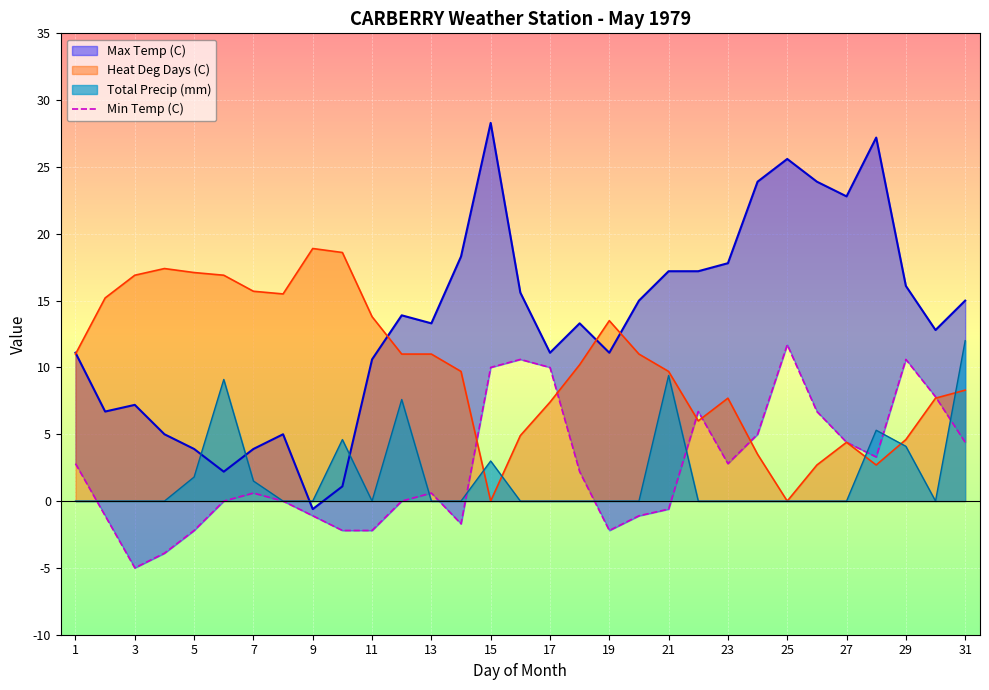

Rank the series by their maximum value, from highest to lowest.

Max Temp (C), Heat Deg Days (C), Total Precip (mm), Min Temp (C)